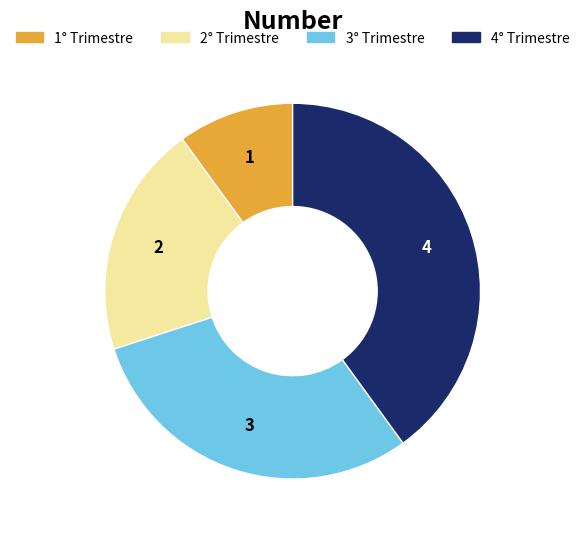

True or false: 4° Trimestre accounts for 40% of the total.

True